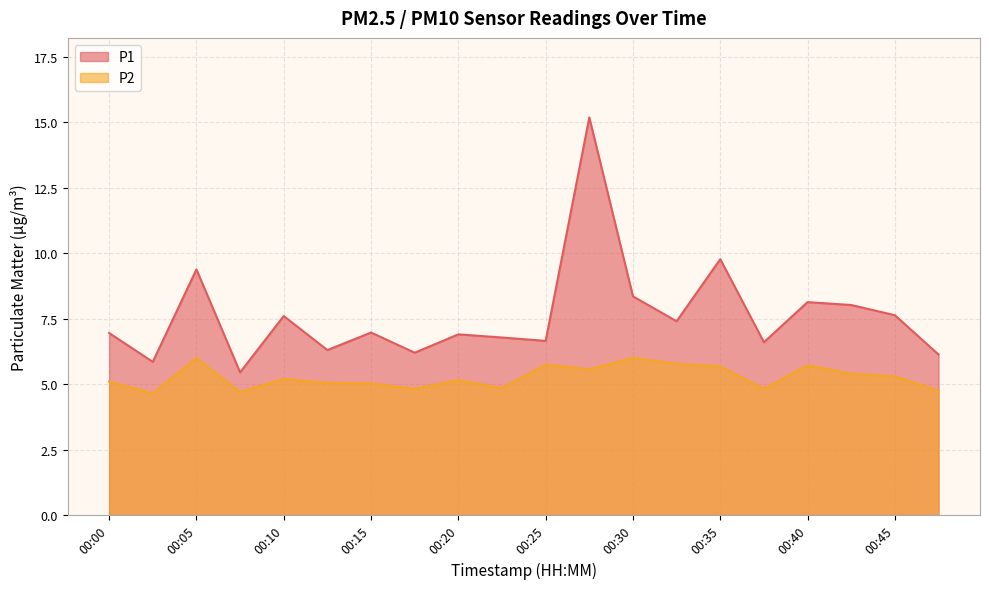

Which label corresponds to the smallest value in the chart?

00:02